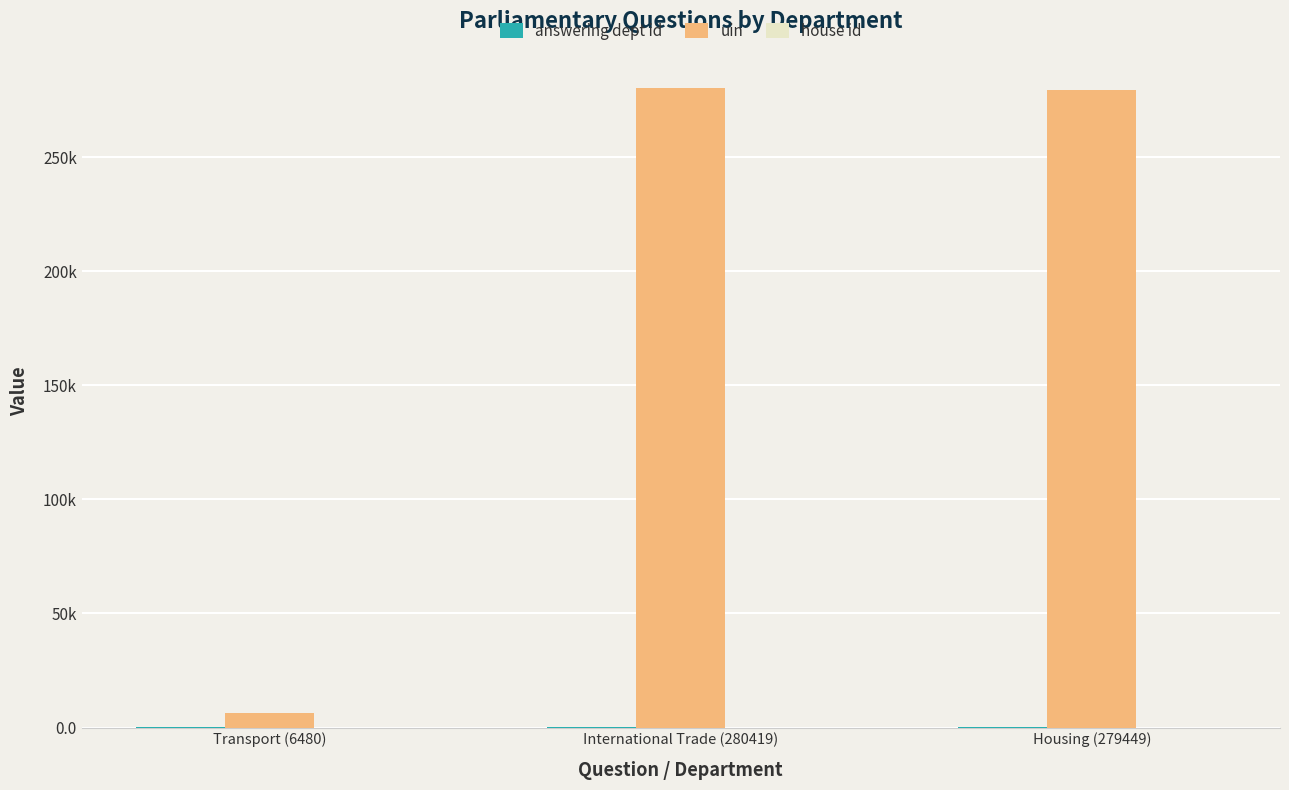

Are the bars grouped side by side (vs. stacked)?

Yes